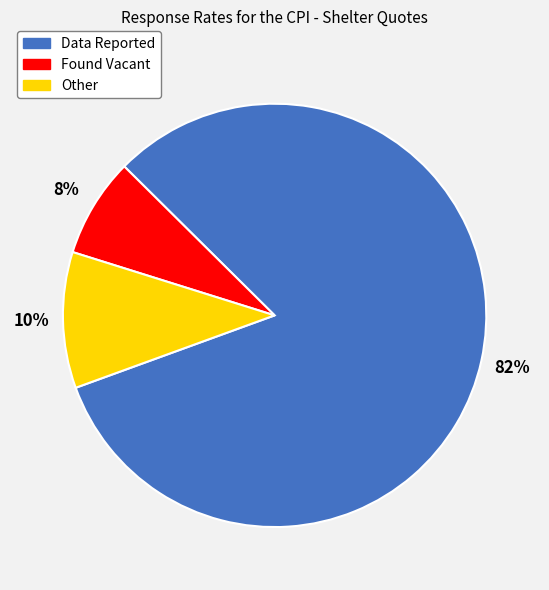

Which category has the smallest portion of the pie?

Found Vacant